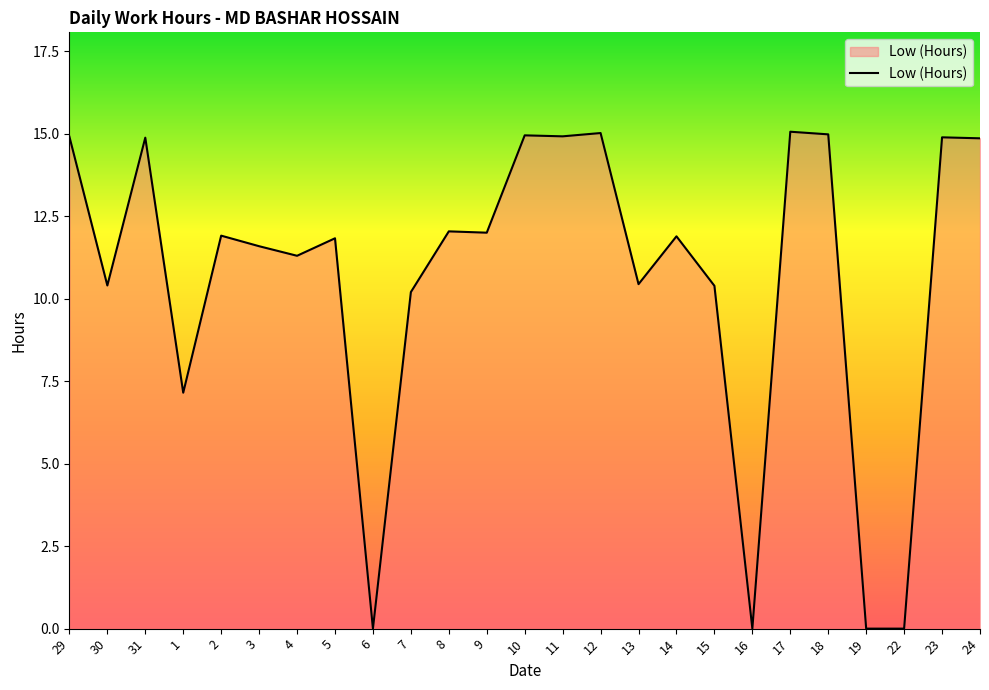

The value at 7 is 10.2. True or false?

True